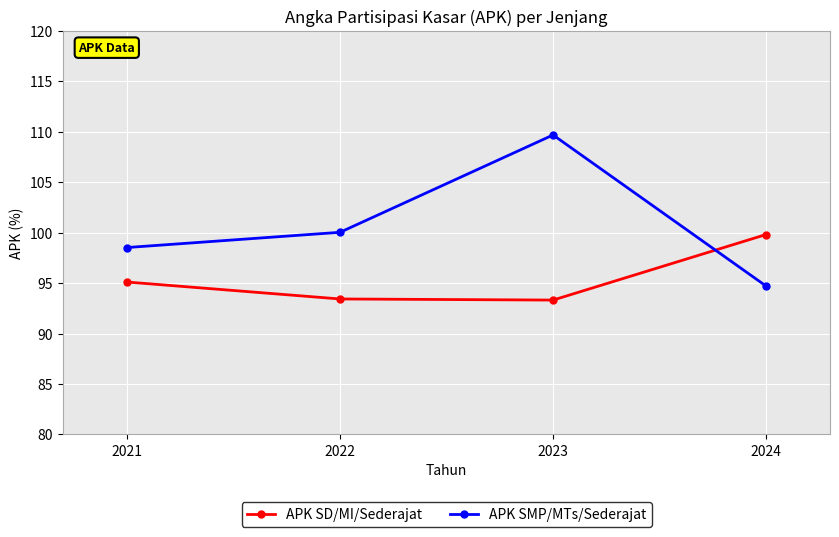

What are all the series names shown in the legend?

APK SD/MI/Sederajat, APK SMP/MTs/Sederajat